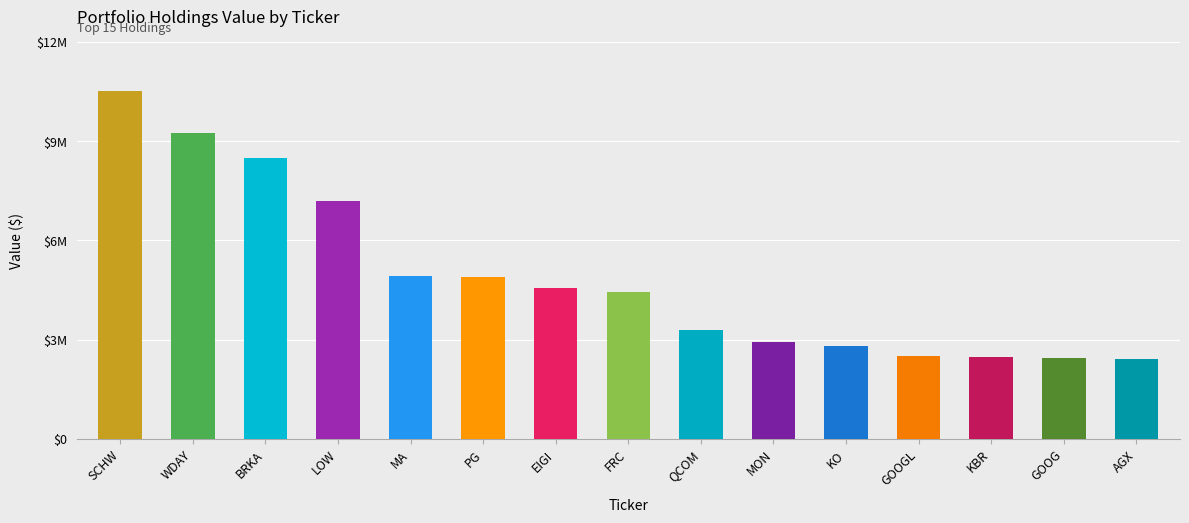

What is the value of the 12th bar from the left?

2497000